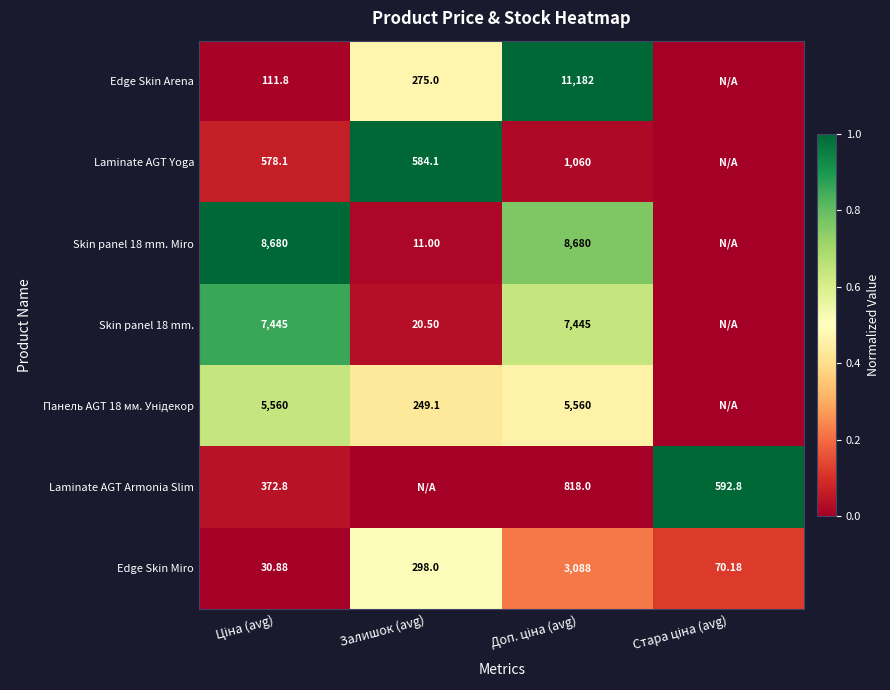

Which series has the largest total across all categories?

Skin panel 18 mm. Miro